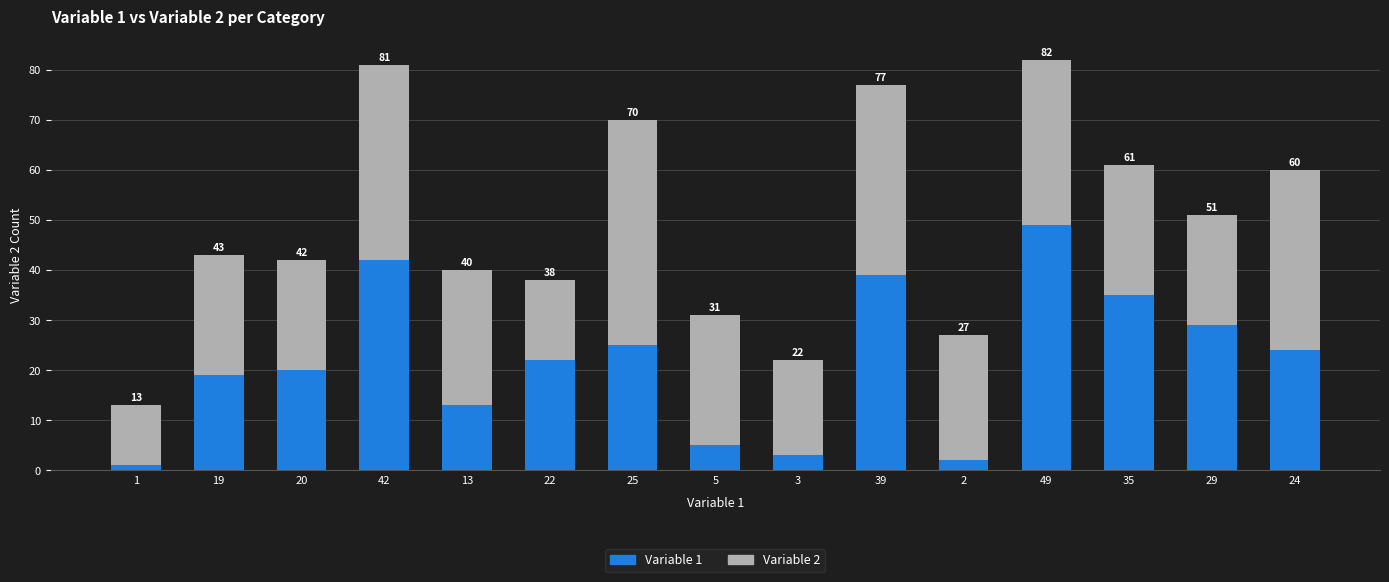

At which label is Variable 2 closest to 28?

13